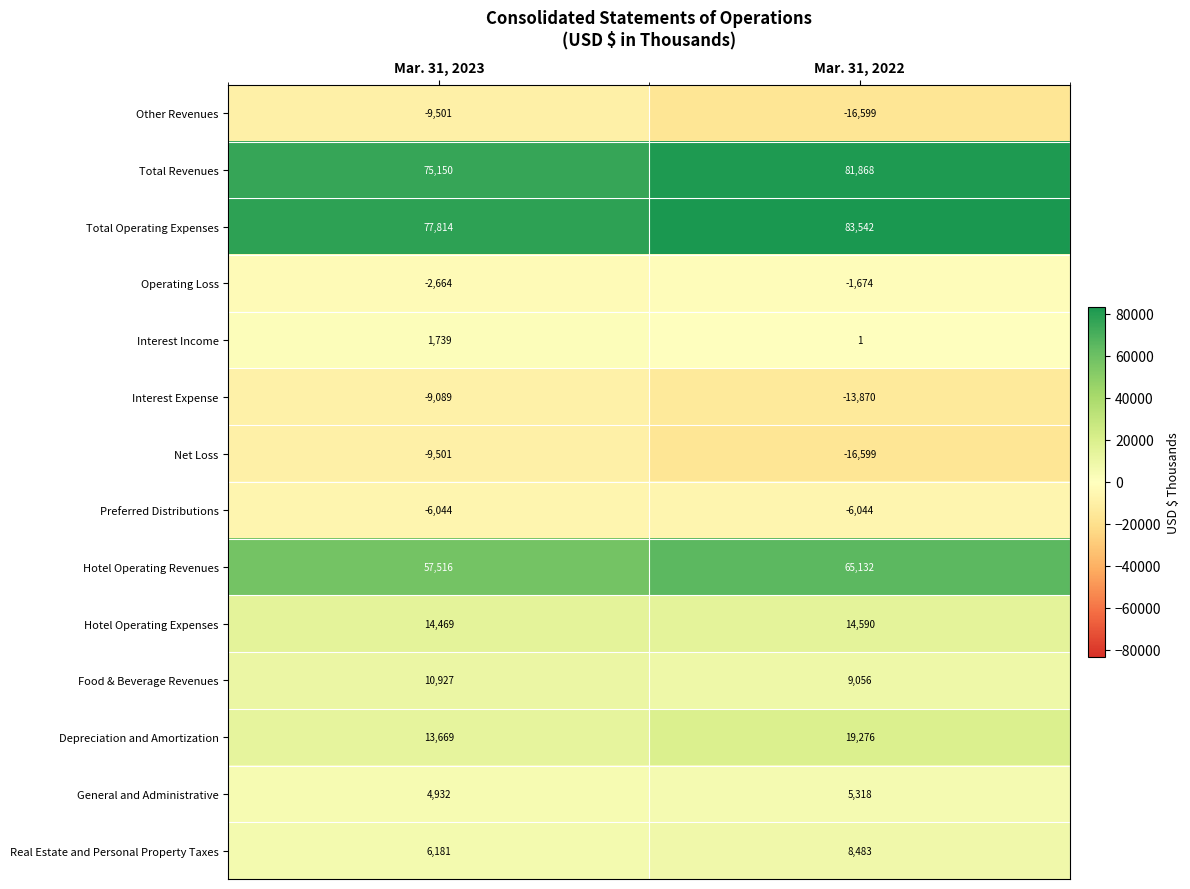

What is the spread (max minus min) of values at Mar. 31, 2023?

87315